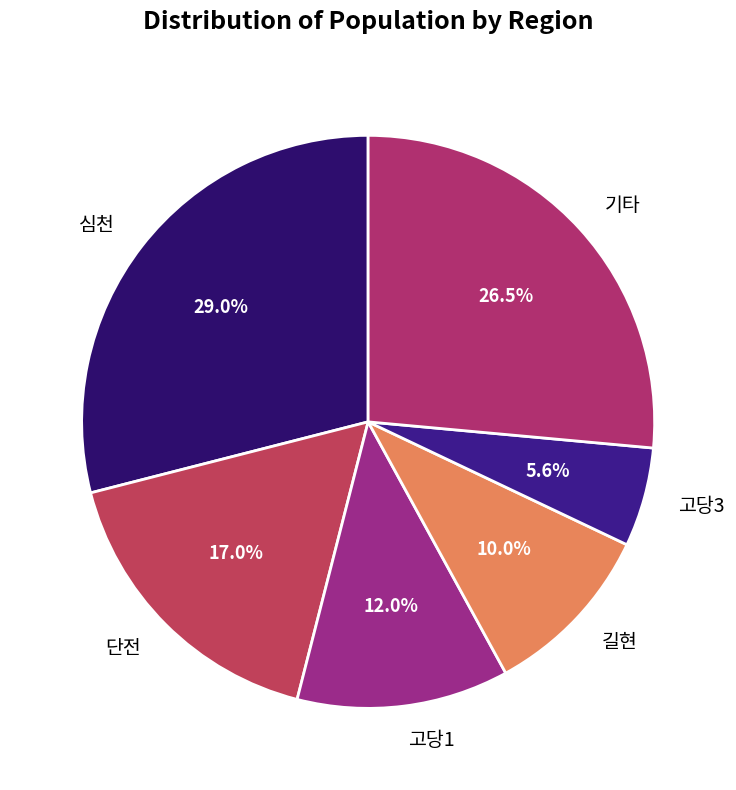

Rank the categories by value from highest to lowest.

심천, 기타, 단전, 고당1, 길현, 고당3